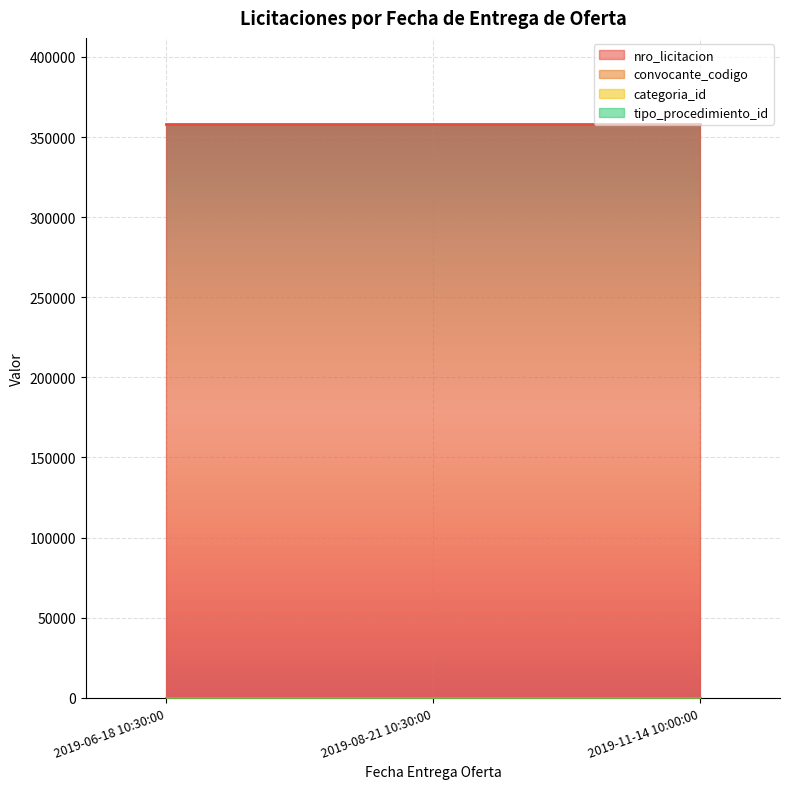

What is the sum of all categoria_id values?

57